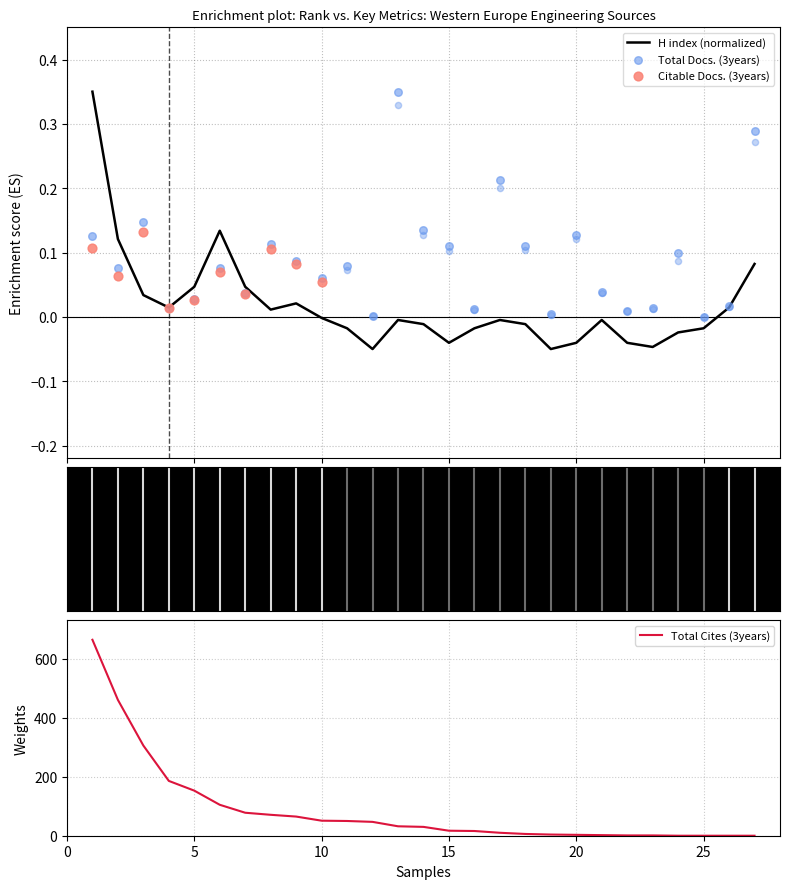

Which series reaches the minimum Y coordinate?

H index